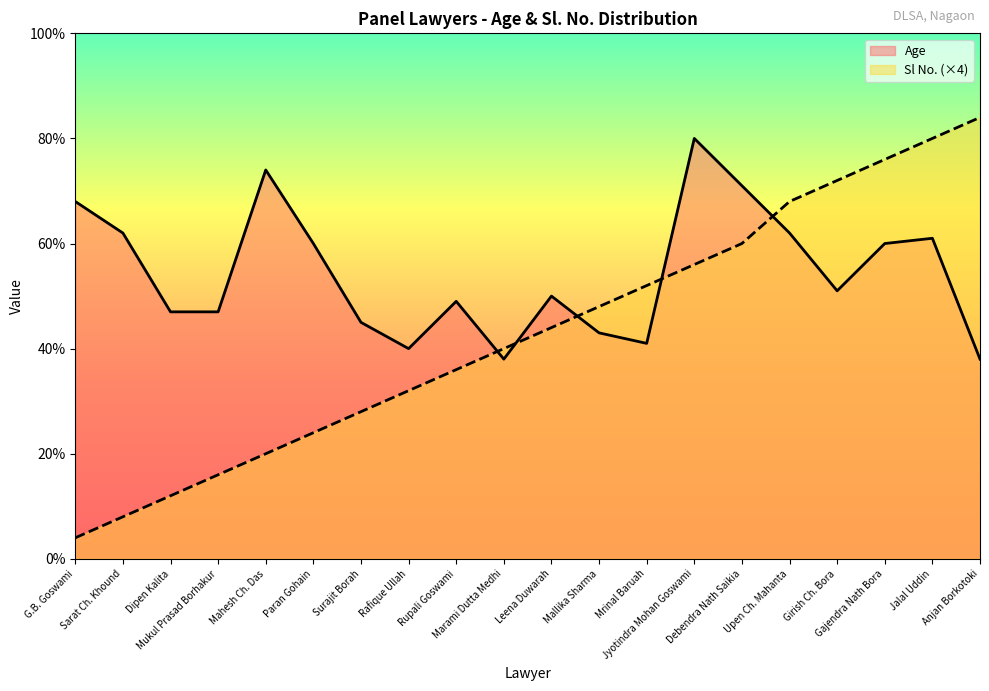

What is the average value of the Age series?

54